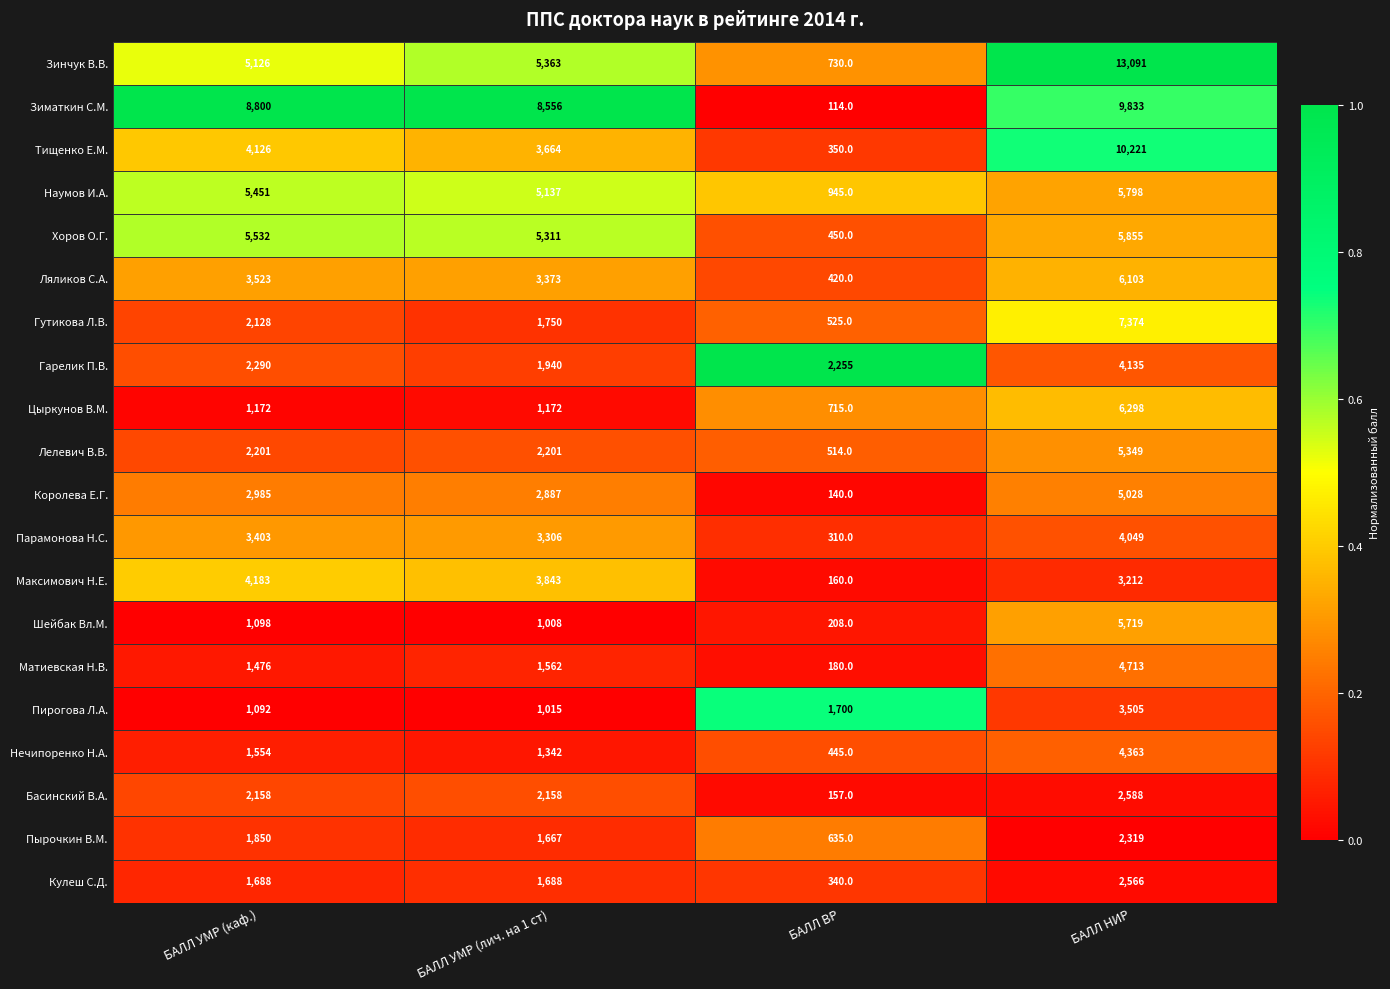

What is the average value of the Королева Е.Г. series?

2760